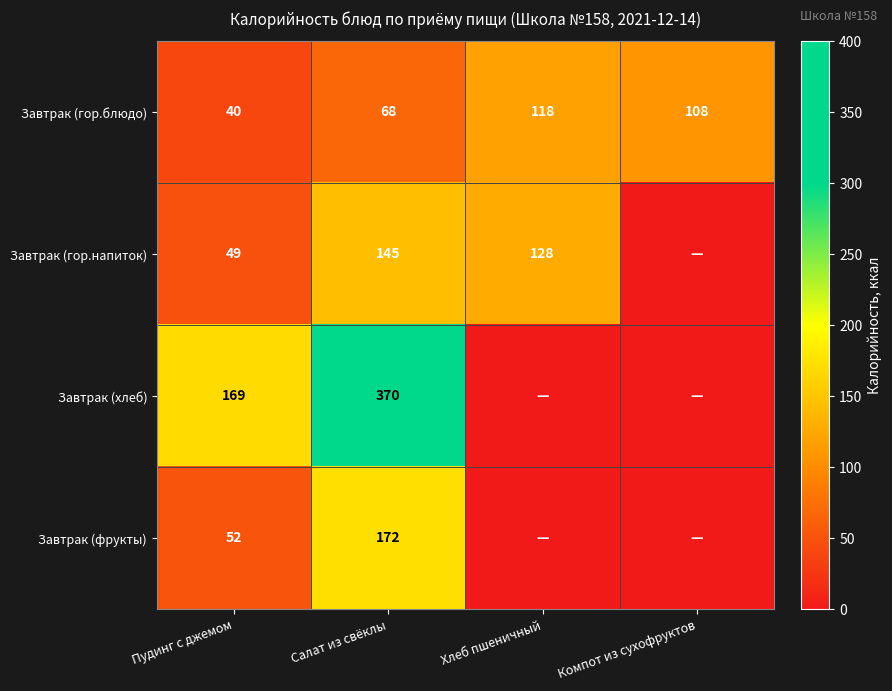

What is the spread (max minus min) of values at Салат из свёклы?

302